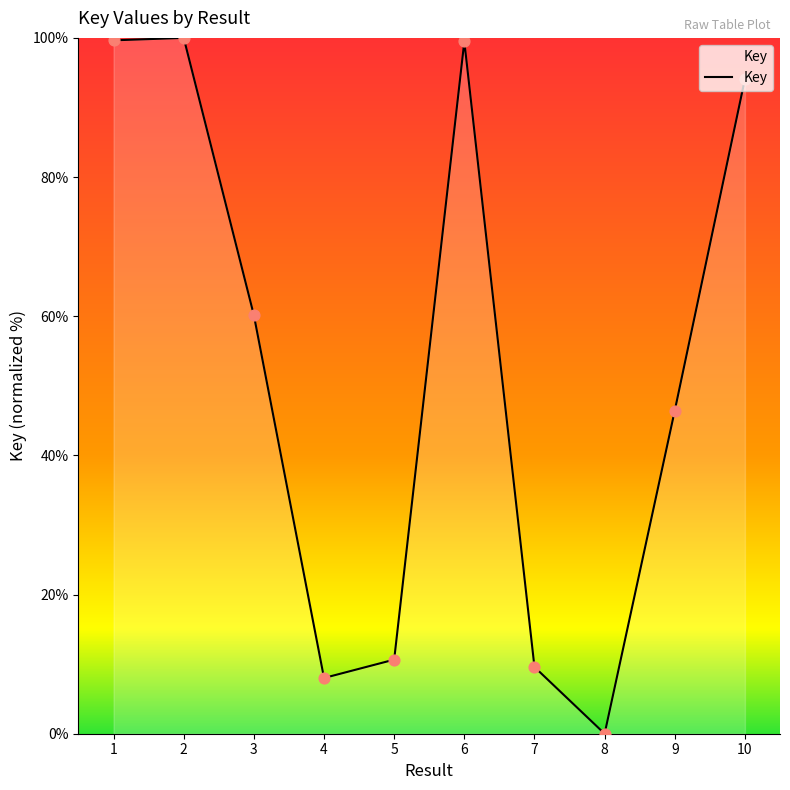

Between 7 and 9, which is larger?

9